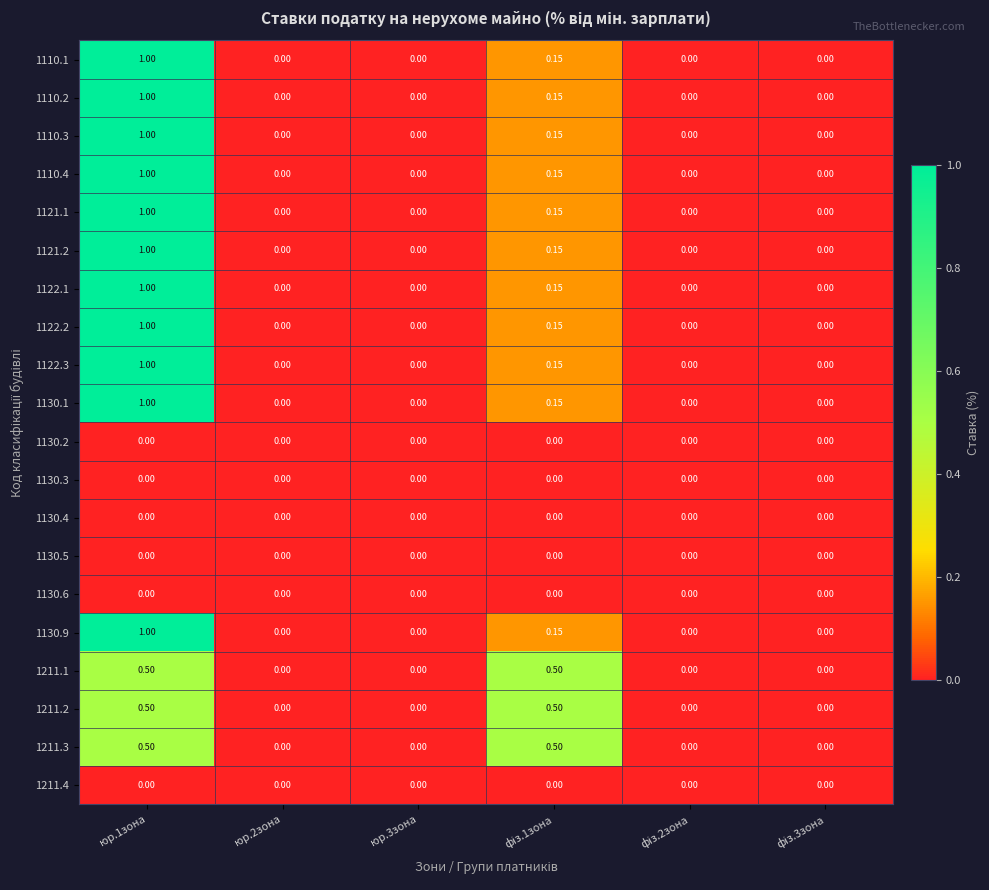

How many data points does each series have?

6